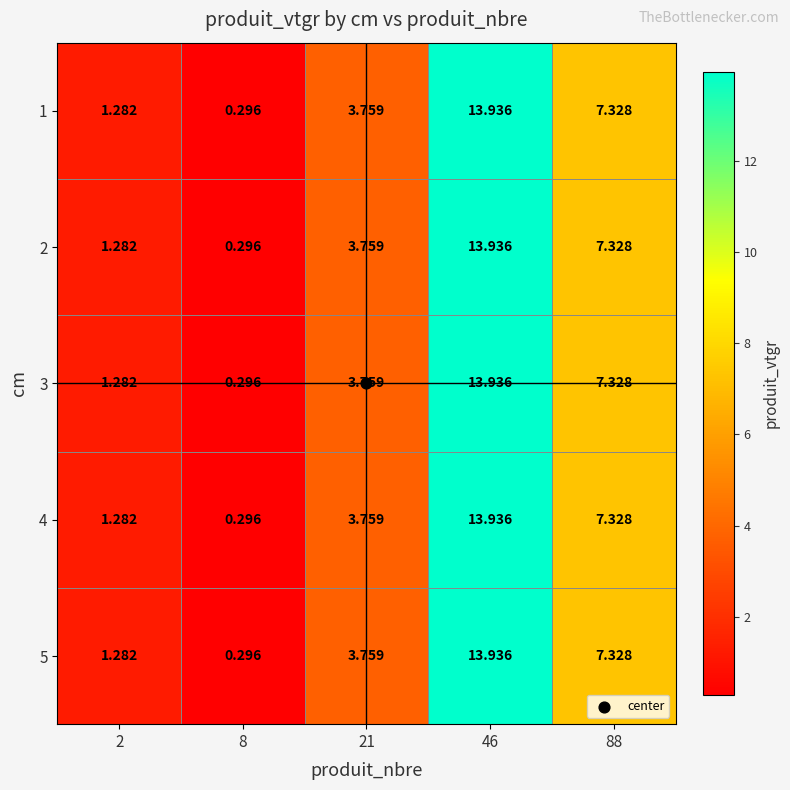

Is the value of 5 at 46 greater than the value of 3 at 2?

Yes